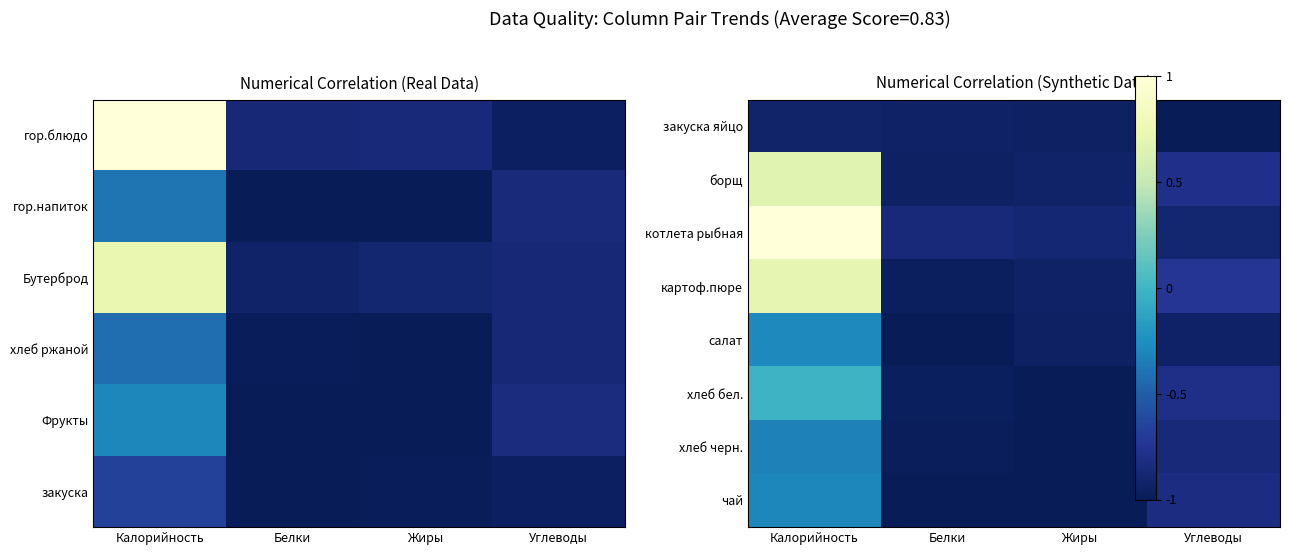

What is the average value of the хлеб черн. series?

-0.8